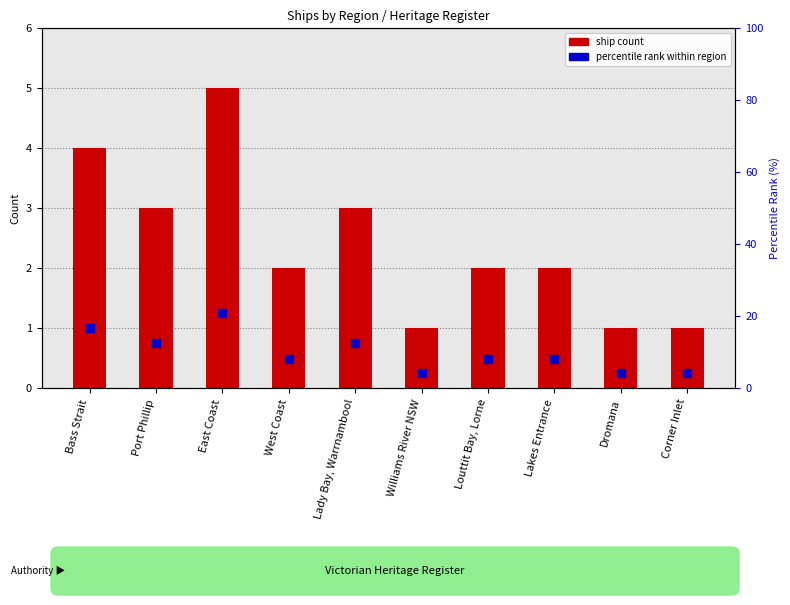

Which series contains the lowest Y value?

ship count